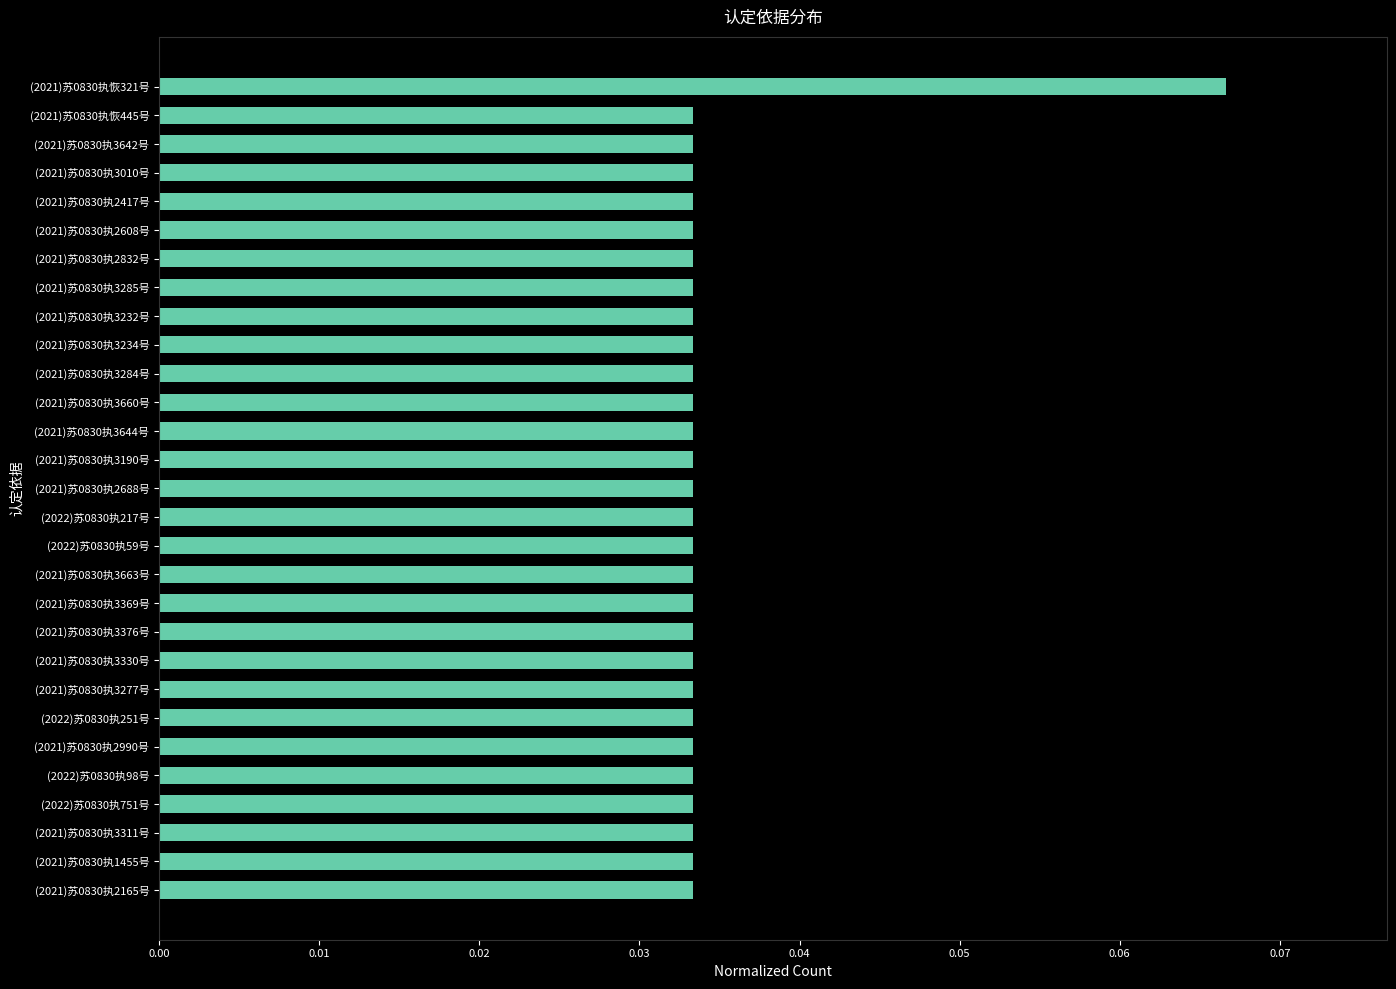

What is the sum of all values?

1.0